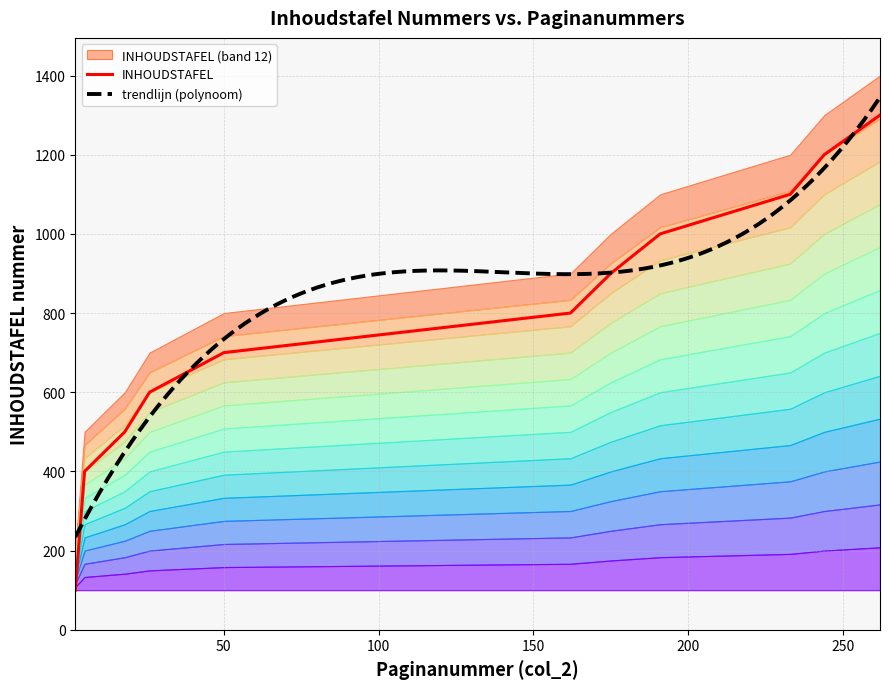

What is the change in value from 2 to 262?

+1200